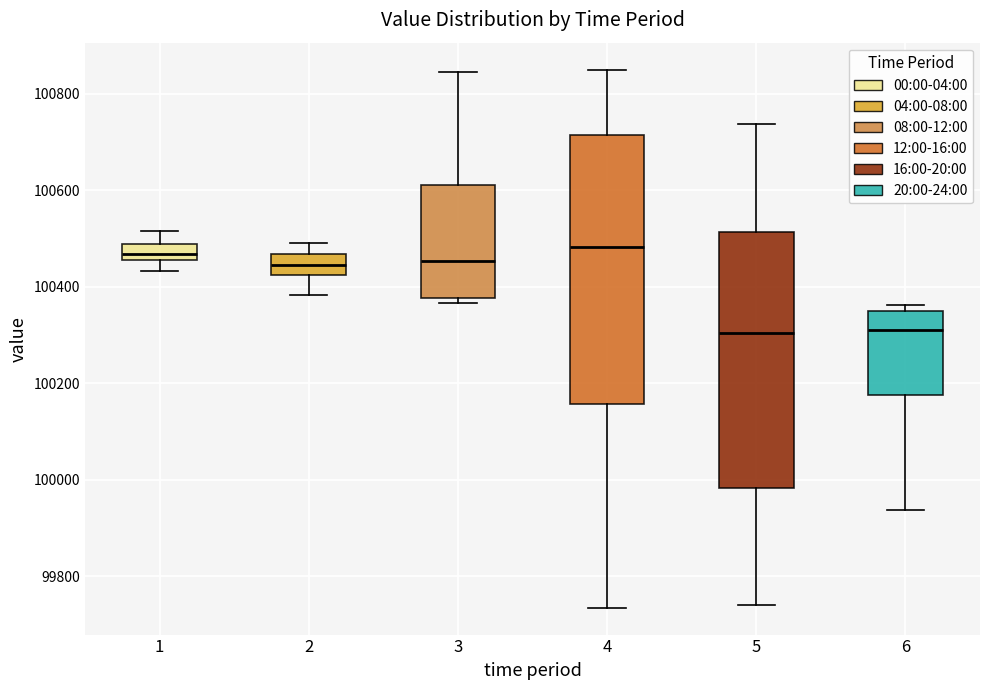

Reading left to right, read every box against the y-axis: the position of its median line, the range the box covers, and the ends of its whiskers. The values are not printed on the chart, so give them approximately, as read against the axis.

1: median 100460 (inside the box), box 100460 to 100480, whiskers 100440 to 100520
2: median 100440, box 100420 to 100460, whiskers 100380 to 100500
3: median 100460, box 100380 to 100620, whiskers 100360 to 100840
4: median 100480, box 100160 to 100720, whiskers 99740 to 100860
5: median 100300, box 99980 to 100520, whiskers 99740 to 100740
6: median 100320, box 100180 to 100340, whiskers 99940 to 100360